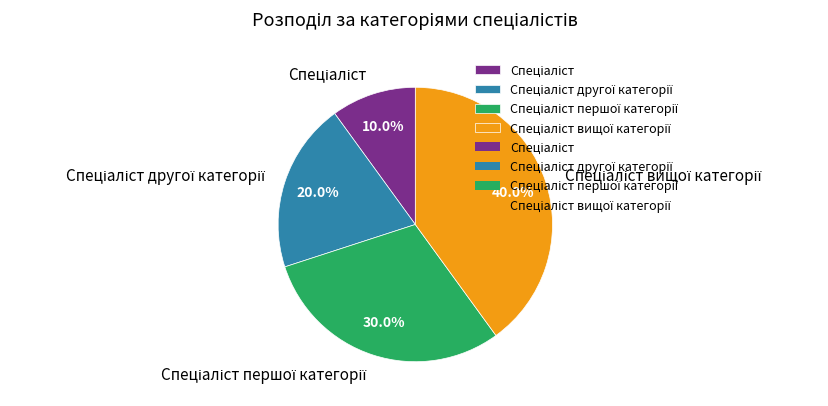

How many slices are in this pie chart?

4